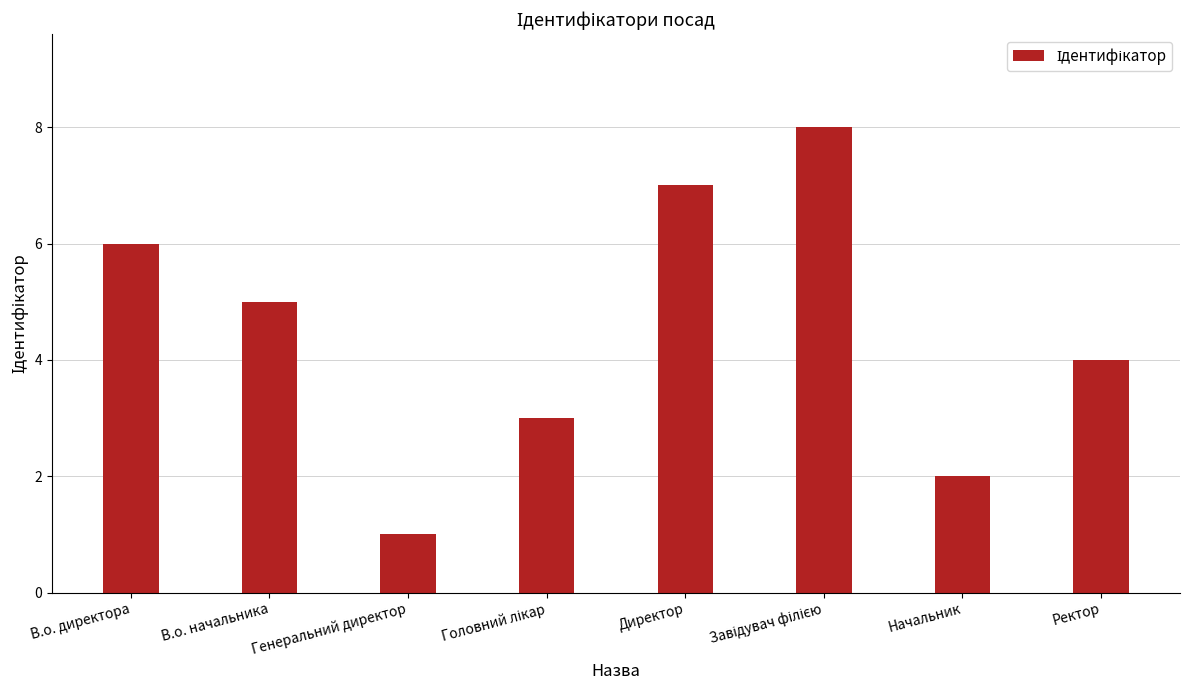

How many values are between 3 and 7?

5